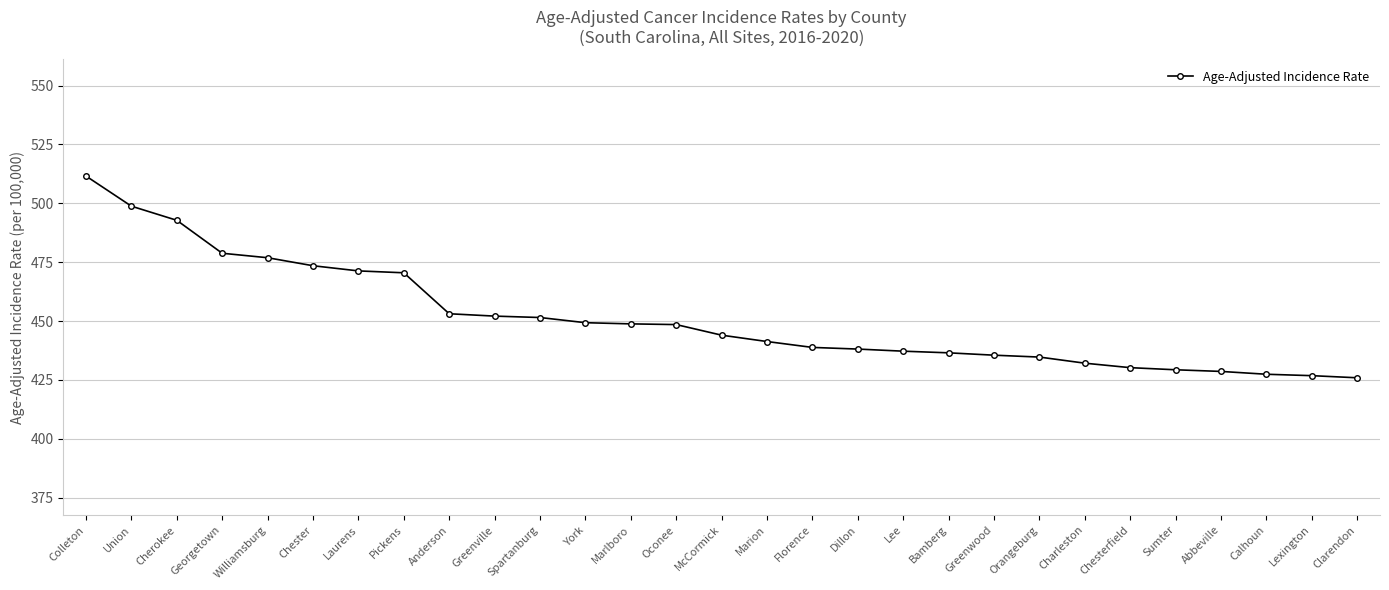

What is the label of the 24th point from the right?

Chester